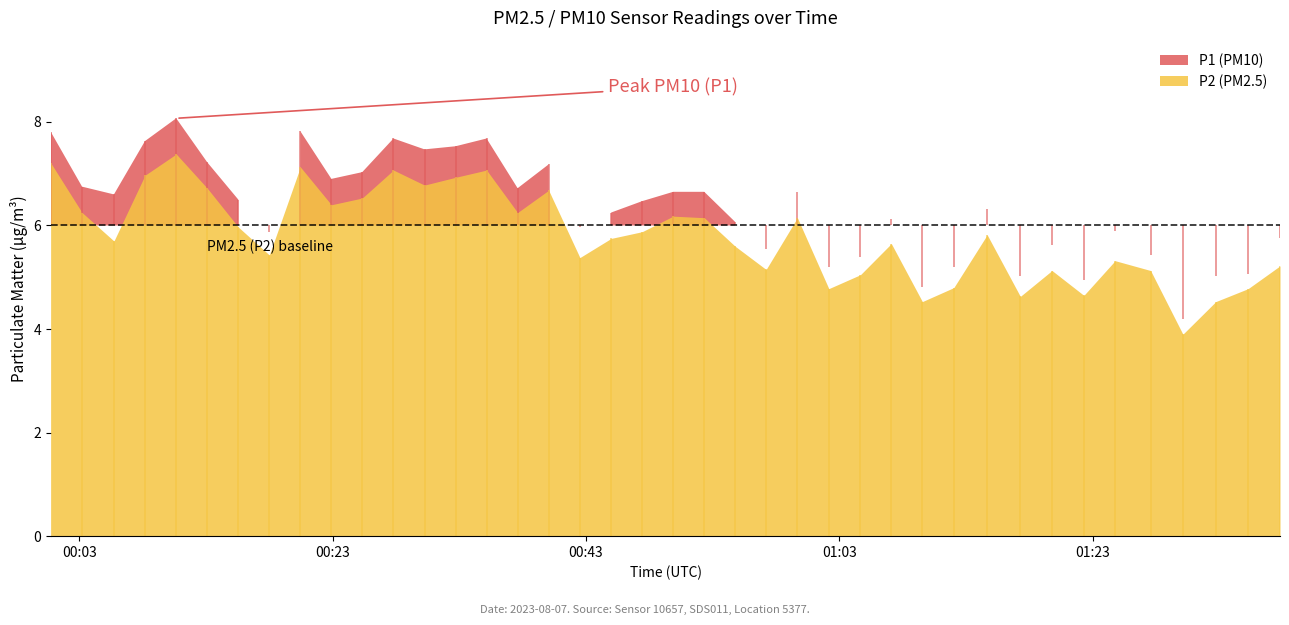

What value does the P2 series have at 2023-08-07T00:30:15?

6.8